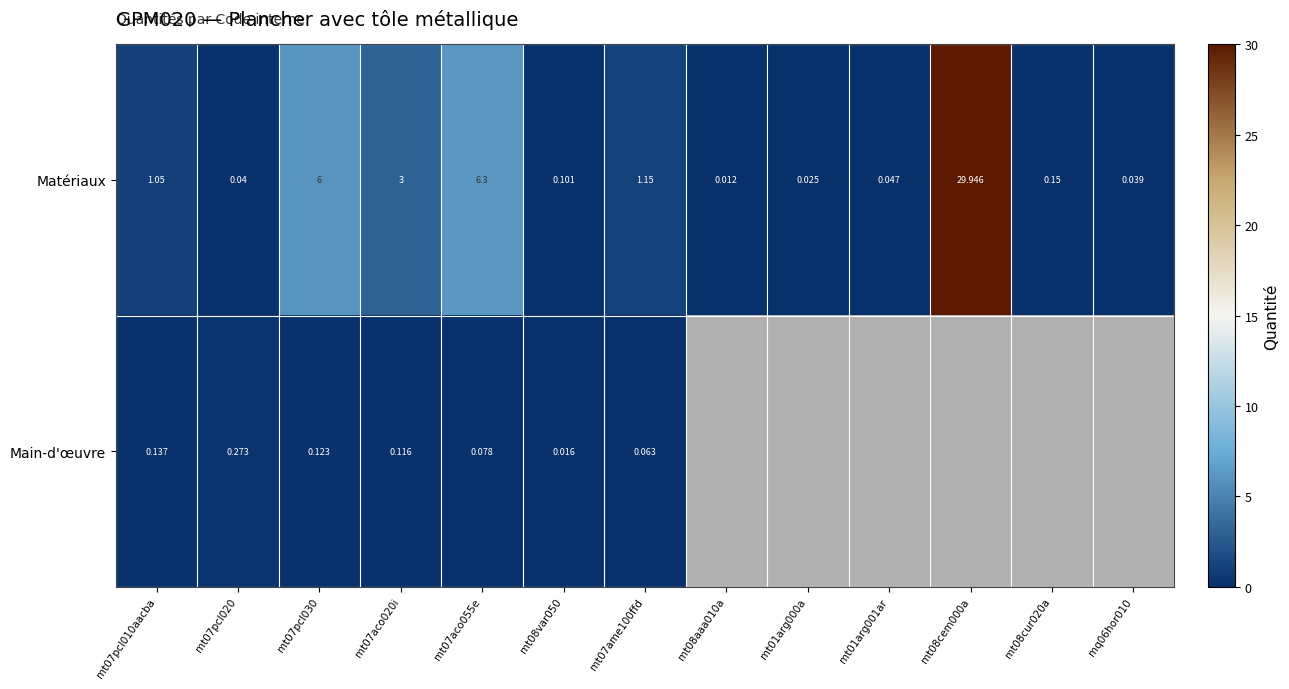

Is the value of Matériaux at mt01arg001ar greater than the value of Main-d'œuvre at mt07pcl030?

No